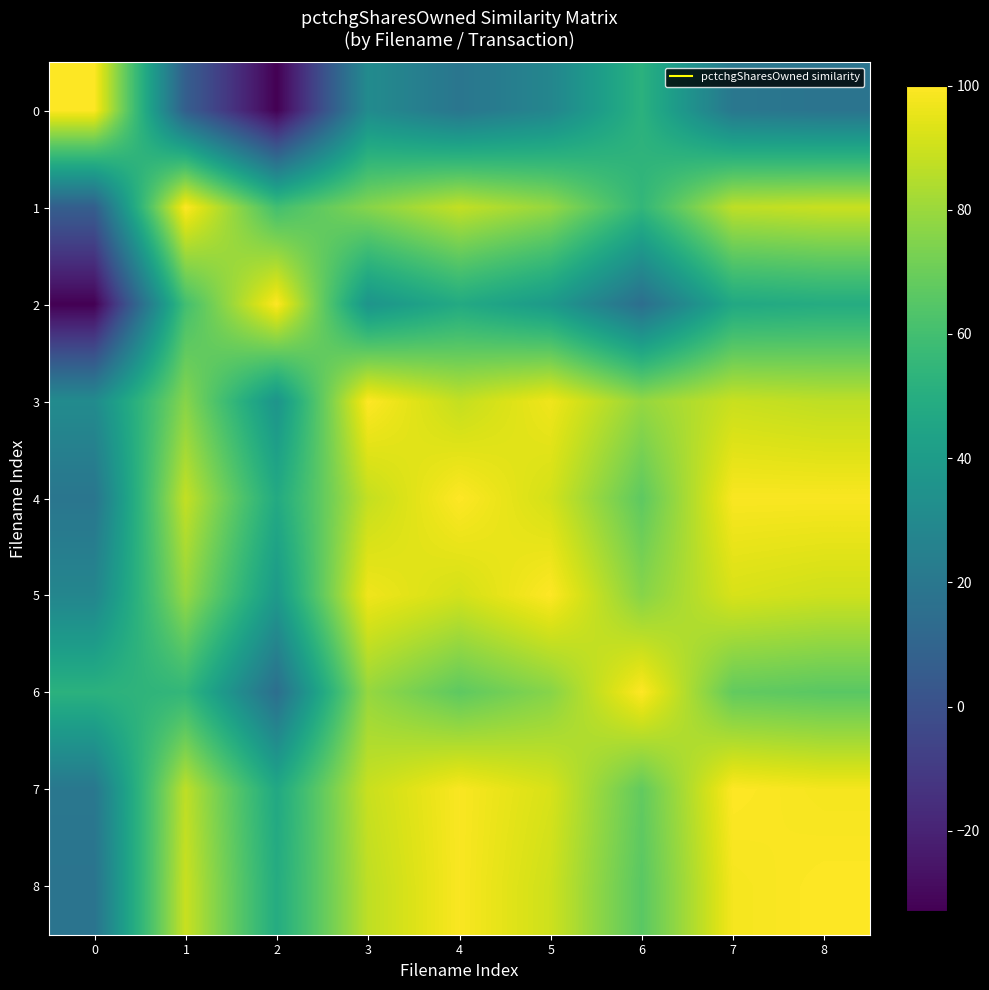

Reading left to right, transcribe all the data shown in this chart.

0: 0=100	1=7	2=-33	3=31	4=19	5=28	6=52	7=20	8=18
1: 0=7	1=100	2=60	3=76	4=88	5=79	6=55	7=87	8=89
2: 0=-33	1=60	2=100	3=36	4=48	5=39	6=15	7=47	8=49
3: 0=31	1=76	2=36	3=100	4=88	5=97	6=79	7=89	8=87
4: 0=19	1=88	2=48	3=88	4=100	5=91	6=67	7=99	8=99
5: 0=28	1=79	2=39	3=97	4=91	5=100	6=76	7=92	8=90
6: 0=52	1=55	2=15	3=79	4=67	5=76	6=100	7=68	8=66
7: 0=20	1=87	2=47	3=89	4=99	5=92	6=68	7=100	8=98
8: 0=18	1=89	2=49	3=87	4=99	5=90	6=66	7=98	8=100